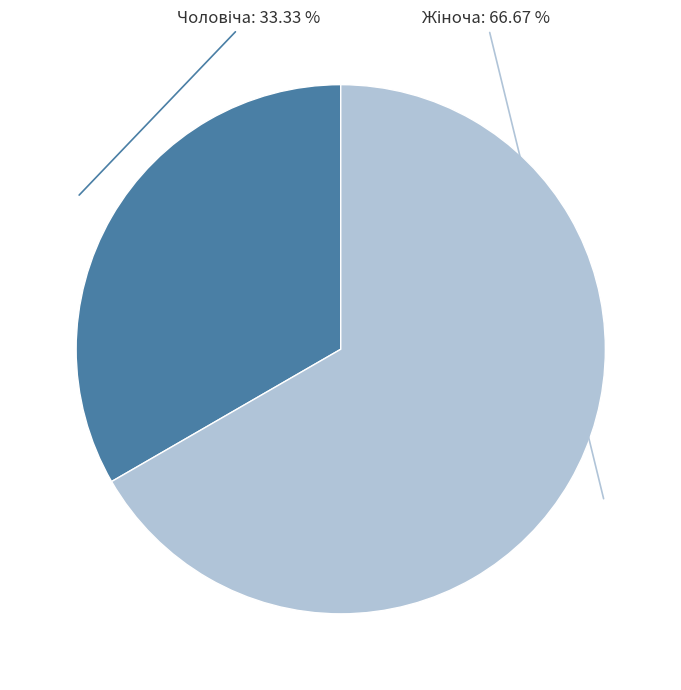

How many slices are in this pie chart?

2